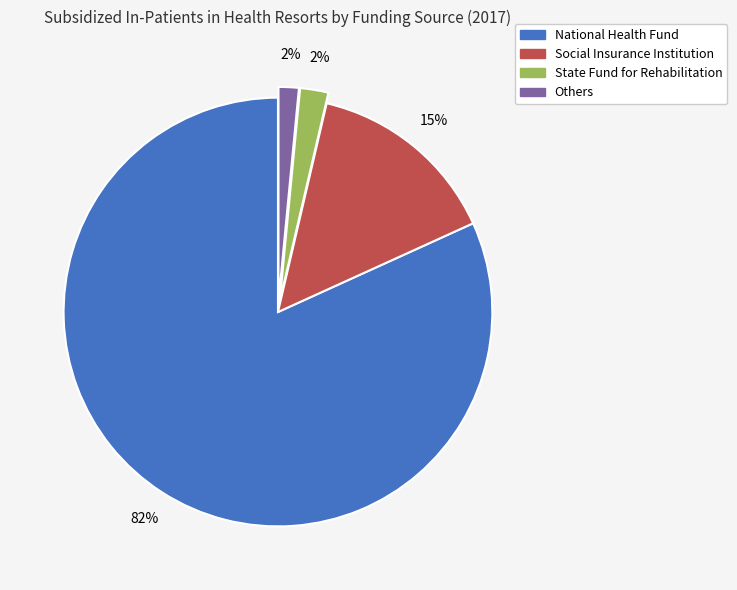

Between Others and Social Insurance Institution, which is larger?

Social Insurance Institution